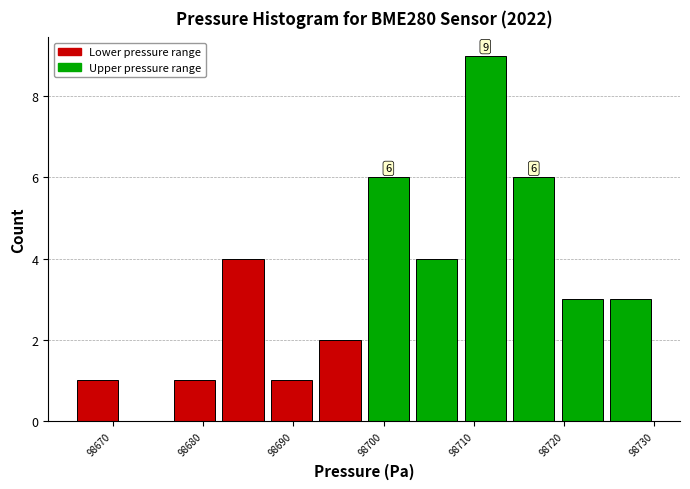

Which range on the x-axis has the tallest bar?

98709 to 98714